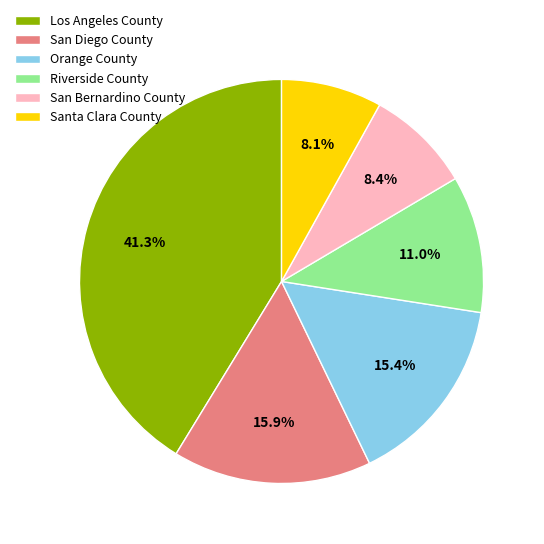

What percentage is the Los Angeles County slice, to the nearest percent?

41%